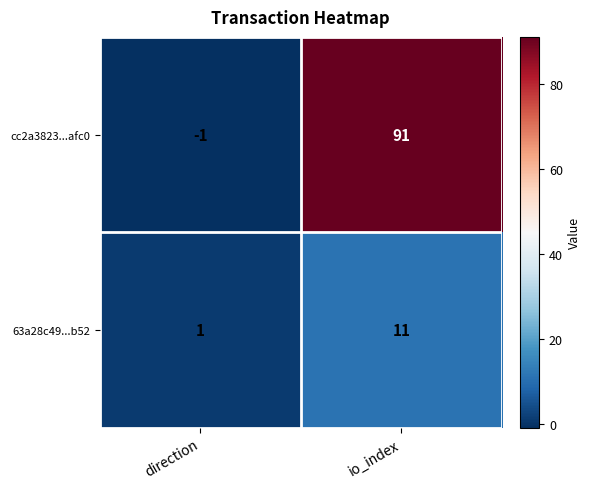

Which series changed the most between direction and io_index?

cc2a3823...afc0